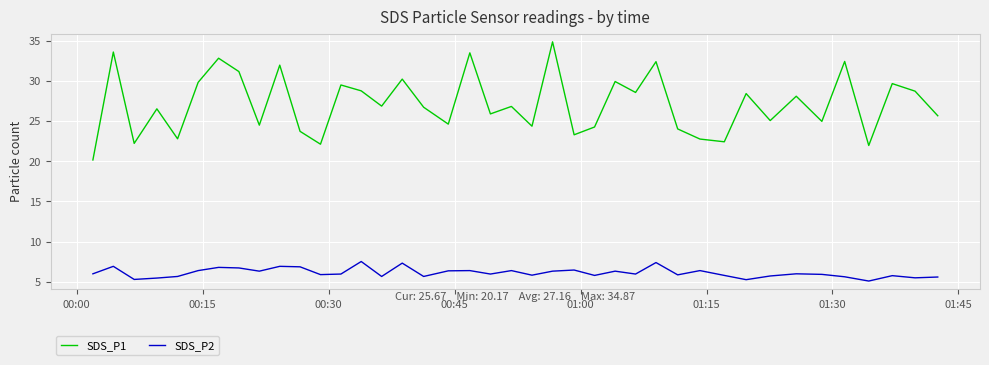

Which series has the largest total across all categories?

SDS_P1